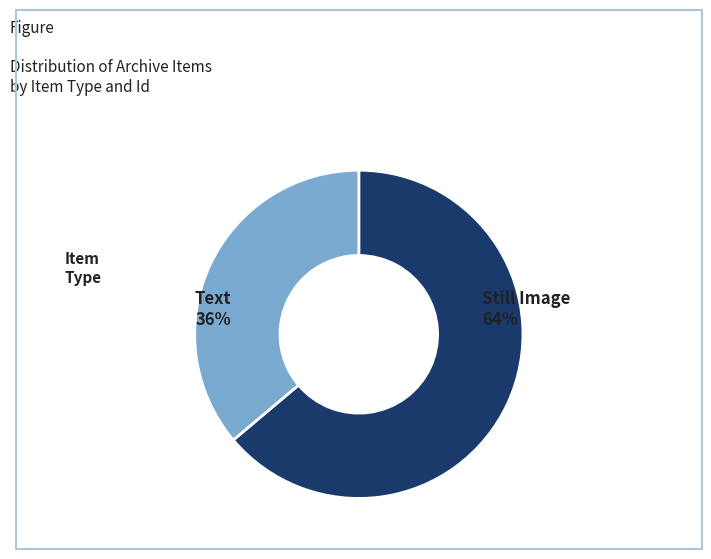

Is the sum of Text and Still Image greater than half?

Yes